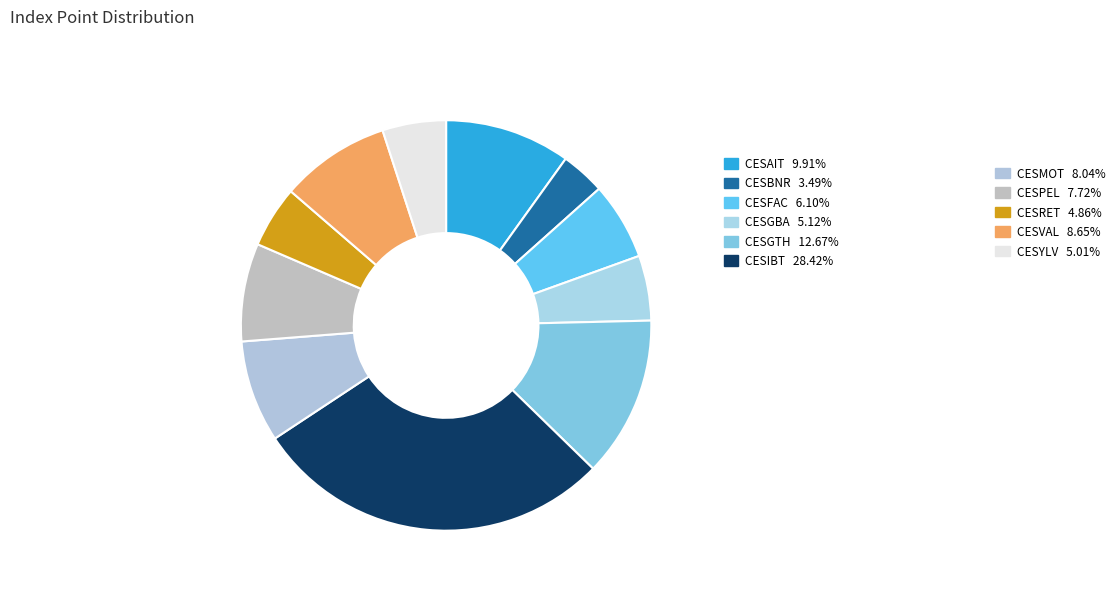

How many slices are in this pie chart?

11